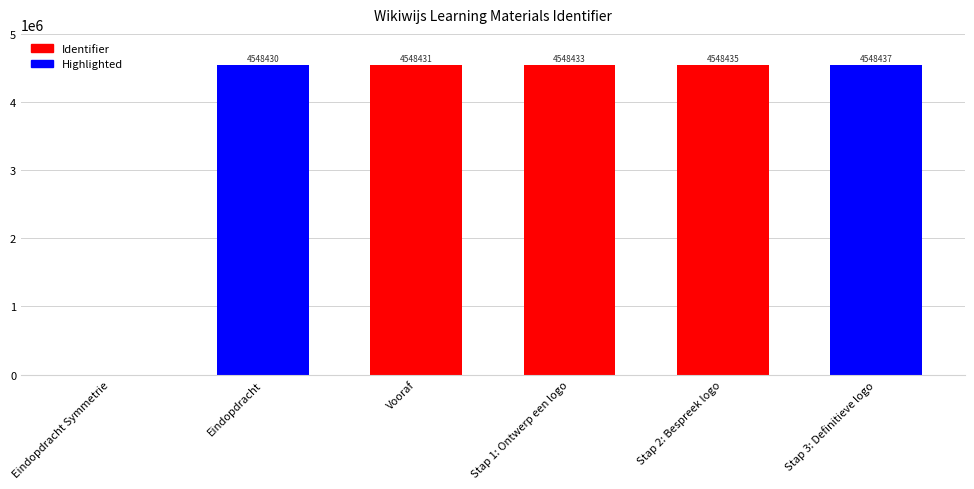

Reading left to right, extract all data points from this chart.

Eindopdracht Symmetrie=0	Eindopdracht=4548430	Vooraf=4548431	Stap 1: Ontwerp een logo=4548433	Stap 2: Bespreek logo=4548435	Stap 3: Definitieve logo=4548437